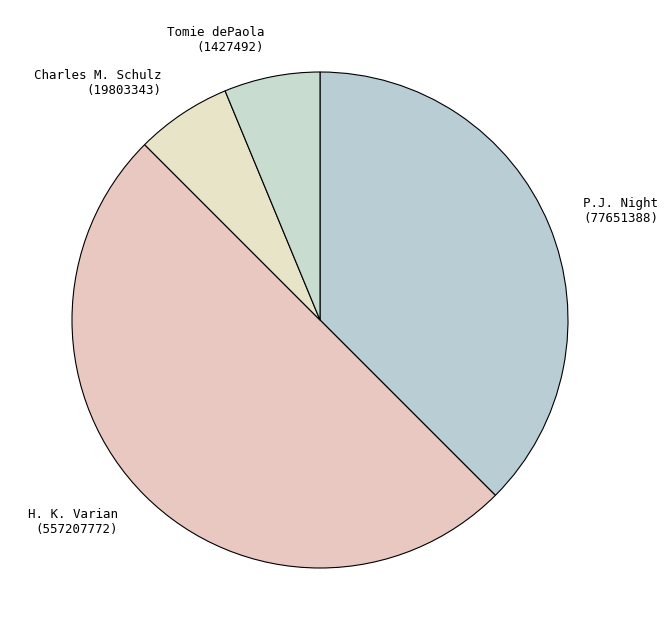

Do Charles M. Schulz (19803343) and H. K. Varian (557207772) together represent more than half of the pie?

Yes